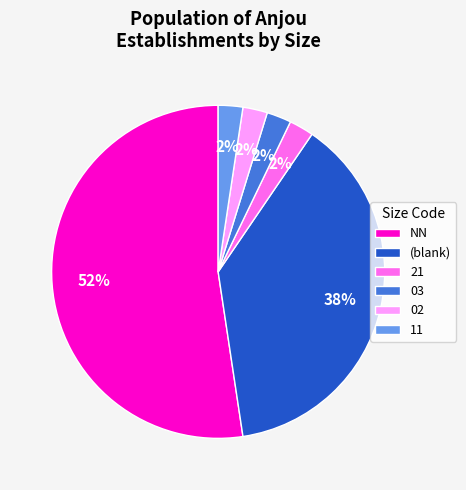

What is the ratio of the value at 21 to the value at 11?

1.0